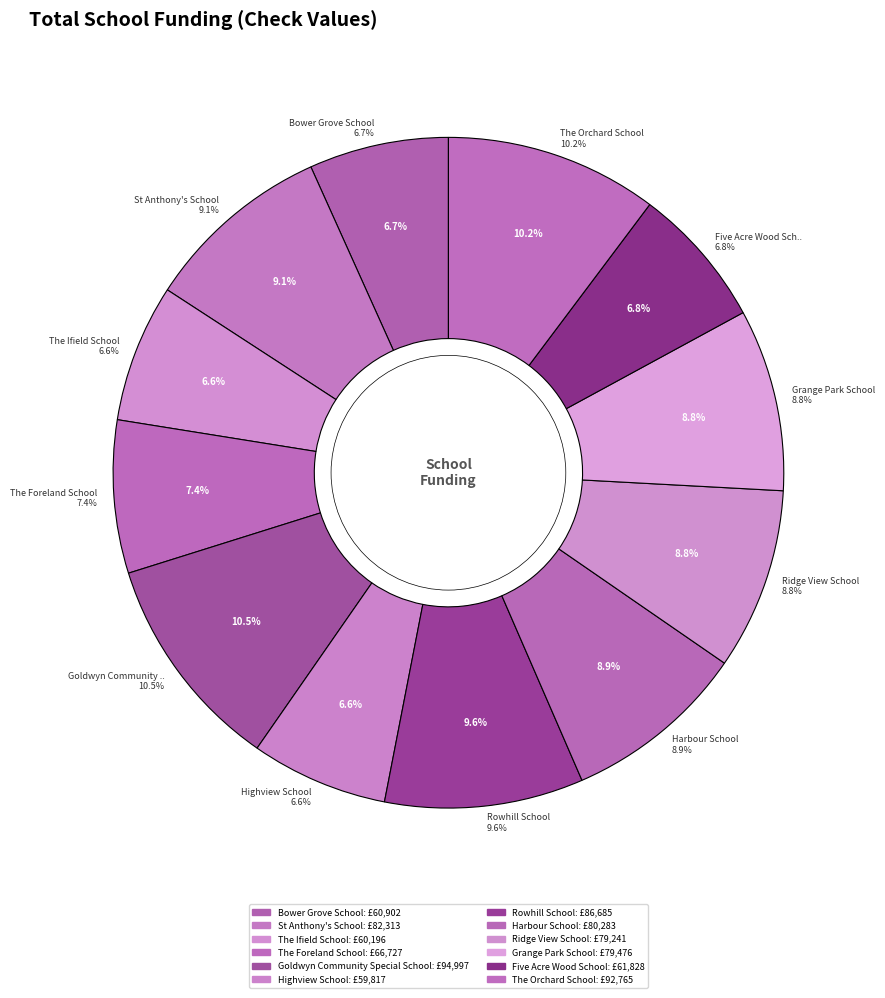

Which has a higher value, Harbour School or The Foreland School?

Harbour School